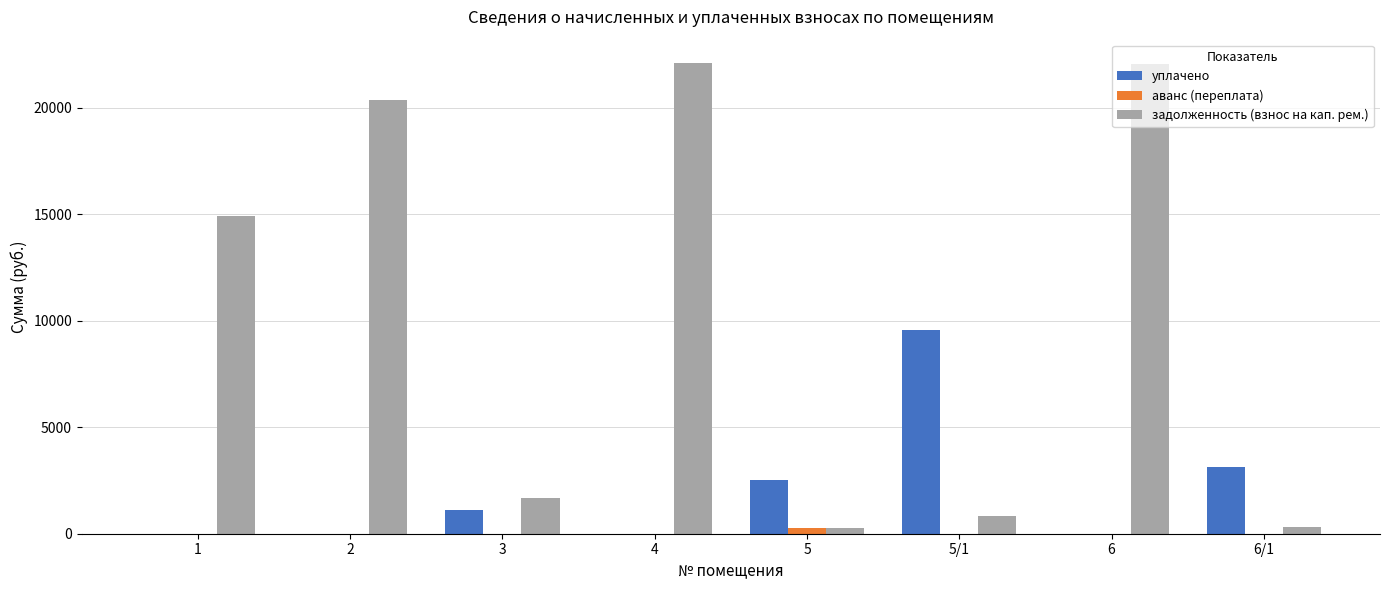

Are the bars grouped side by side (vs. stacked)?

Yes